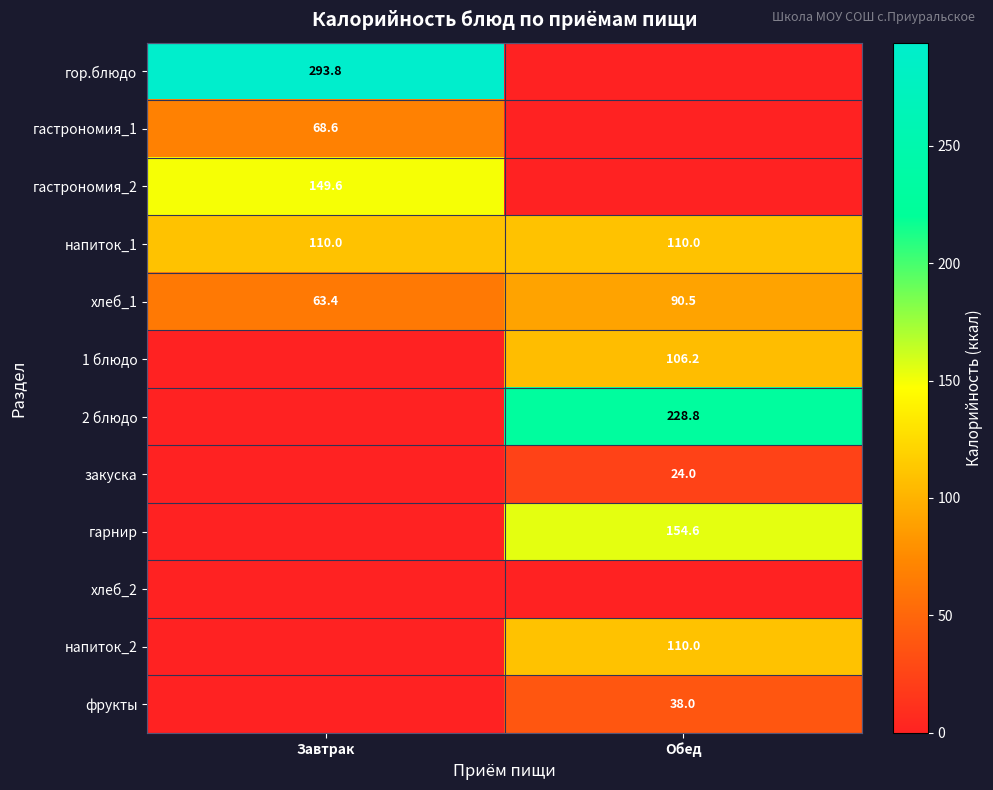

What is the difference between the хлеб_1 values at Завтрак and Обед?

27.1